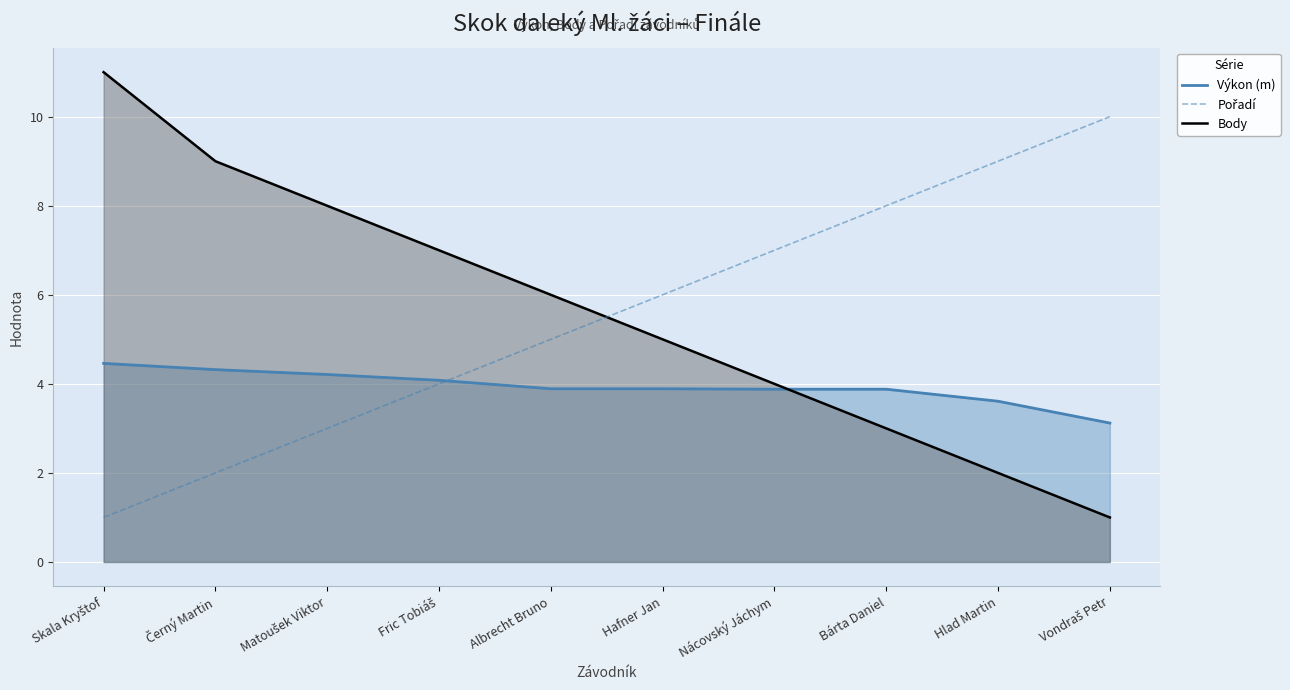

What is the greatest value displayed?

10